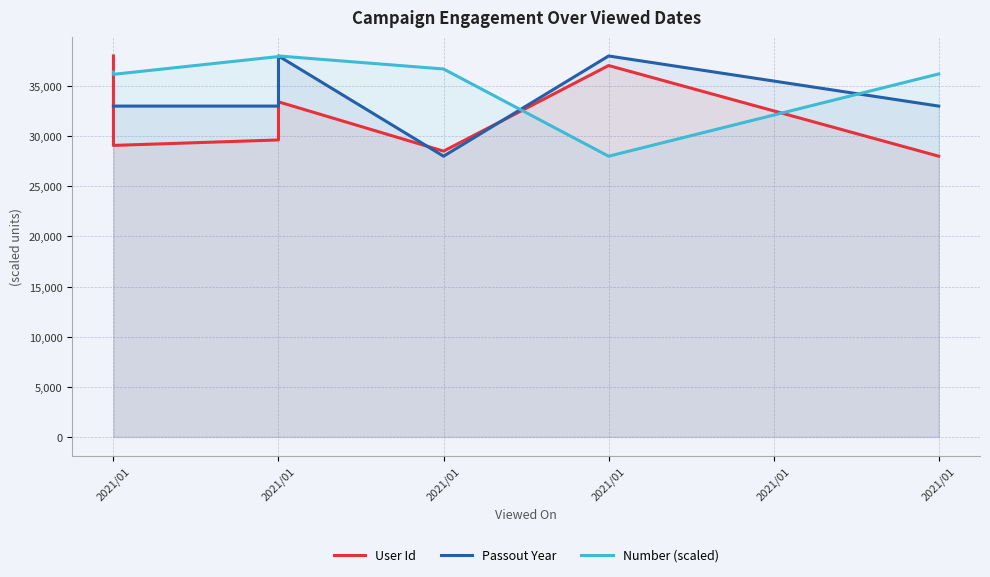

What is the label of the 3rd point from the left?

2021/01